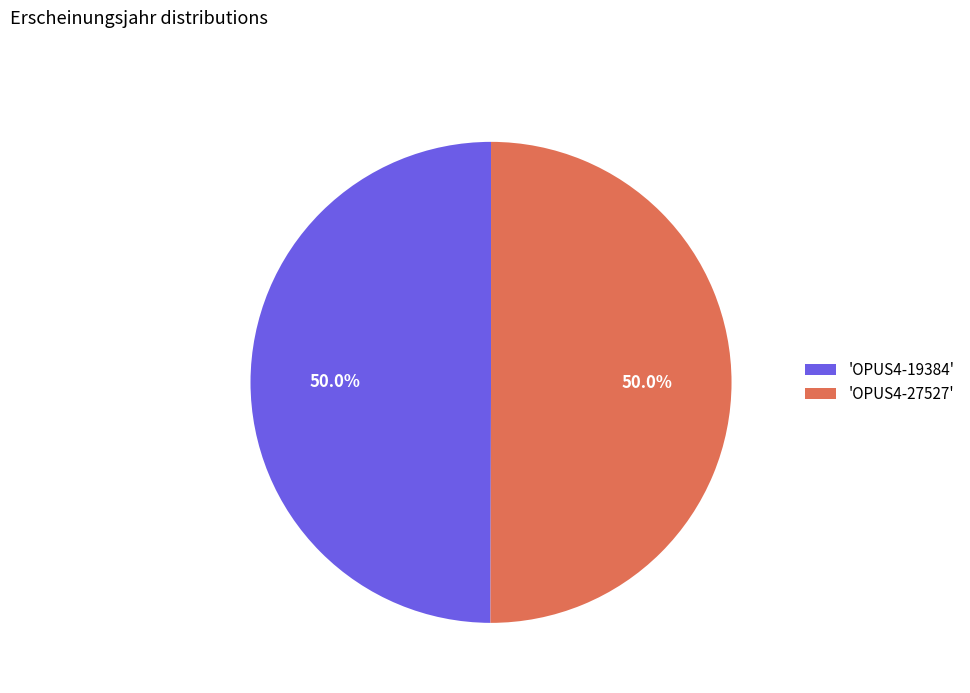

Combined, what portion of the pie is 'OPUS4-19384' and 'OPUS4-27527'?

100.0%